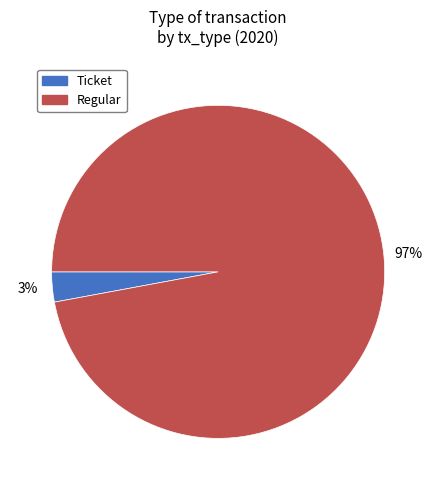

True or false: Ticket accounts for 3% of the total.

True